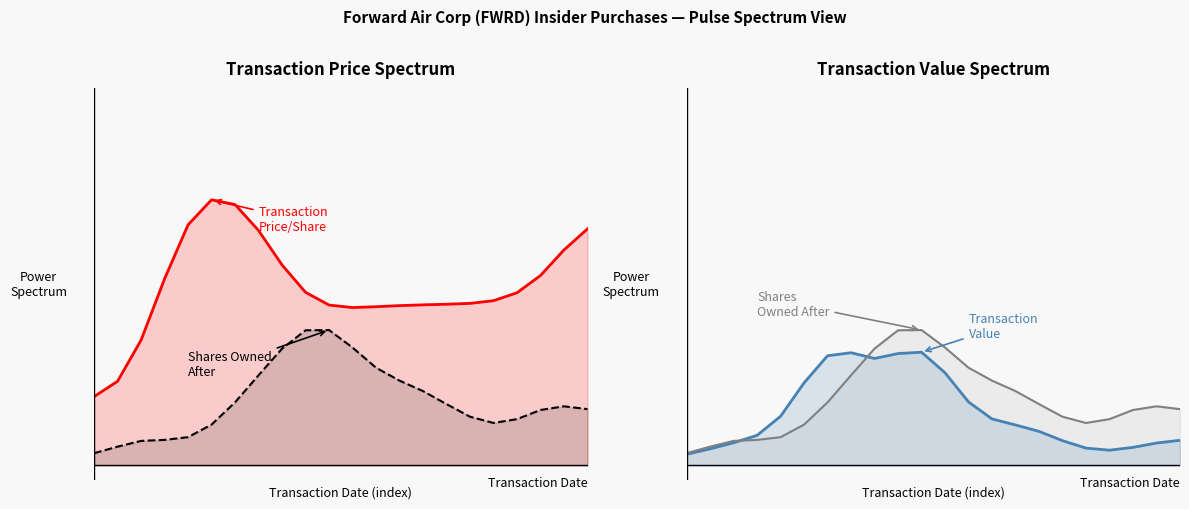

What is the difference between the maximum and minimum values in the Transaction Value series?

0.3